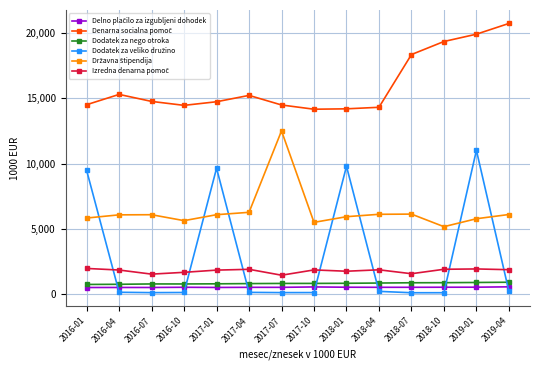

At which category is the sum across all series the highest?

2019-01